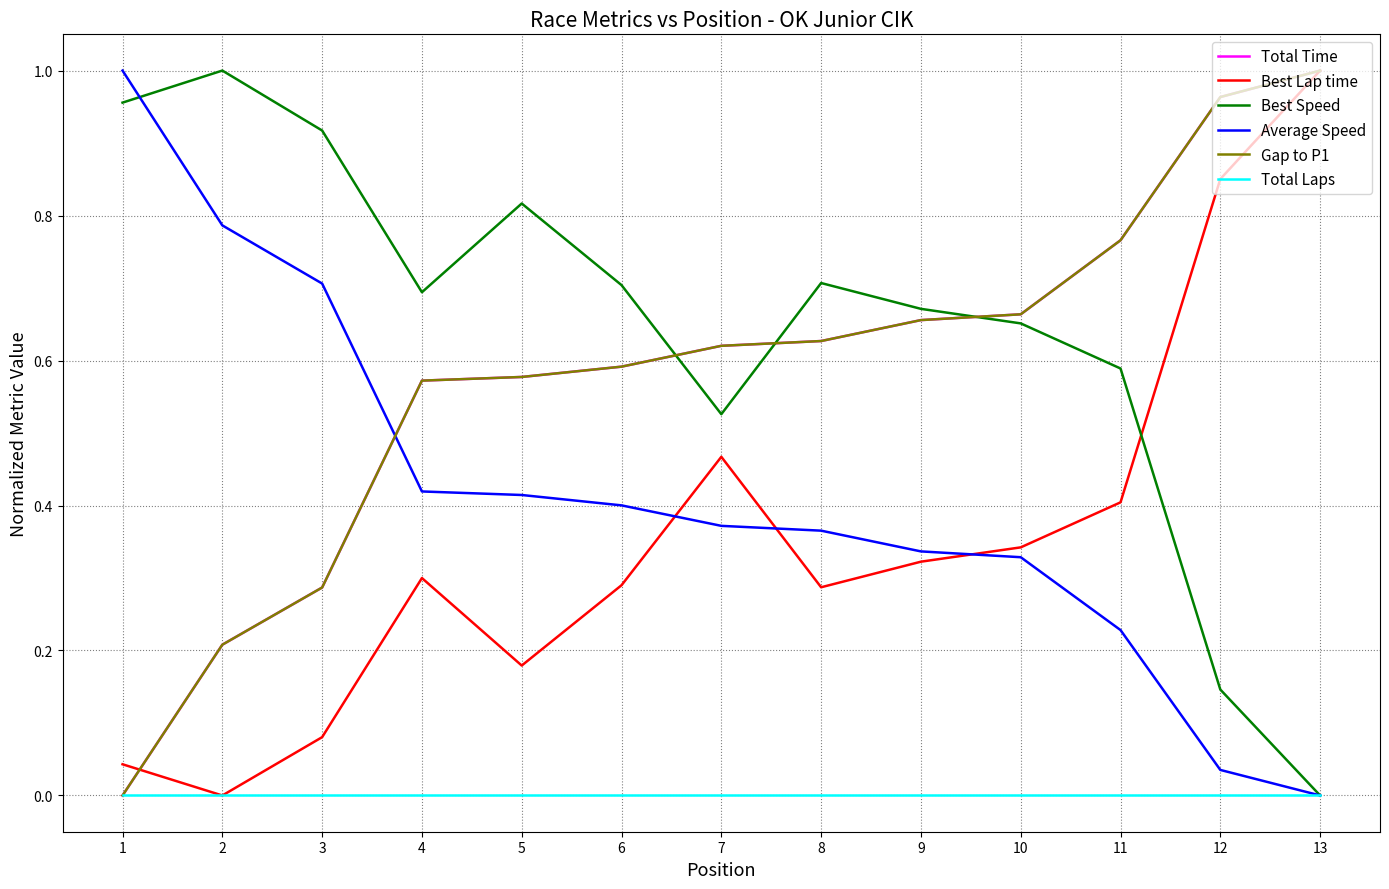

What is the total value across all series at 9?

2.6